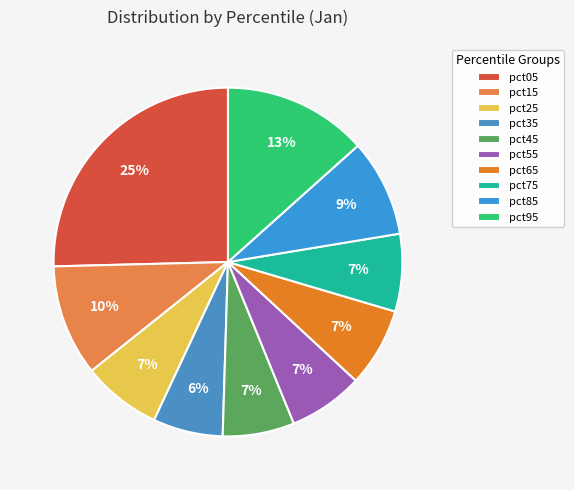

What percentage is the pct85 slice, to the nearest percent?

9%